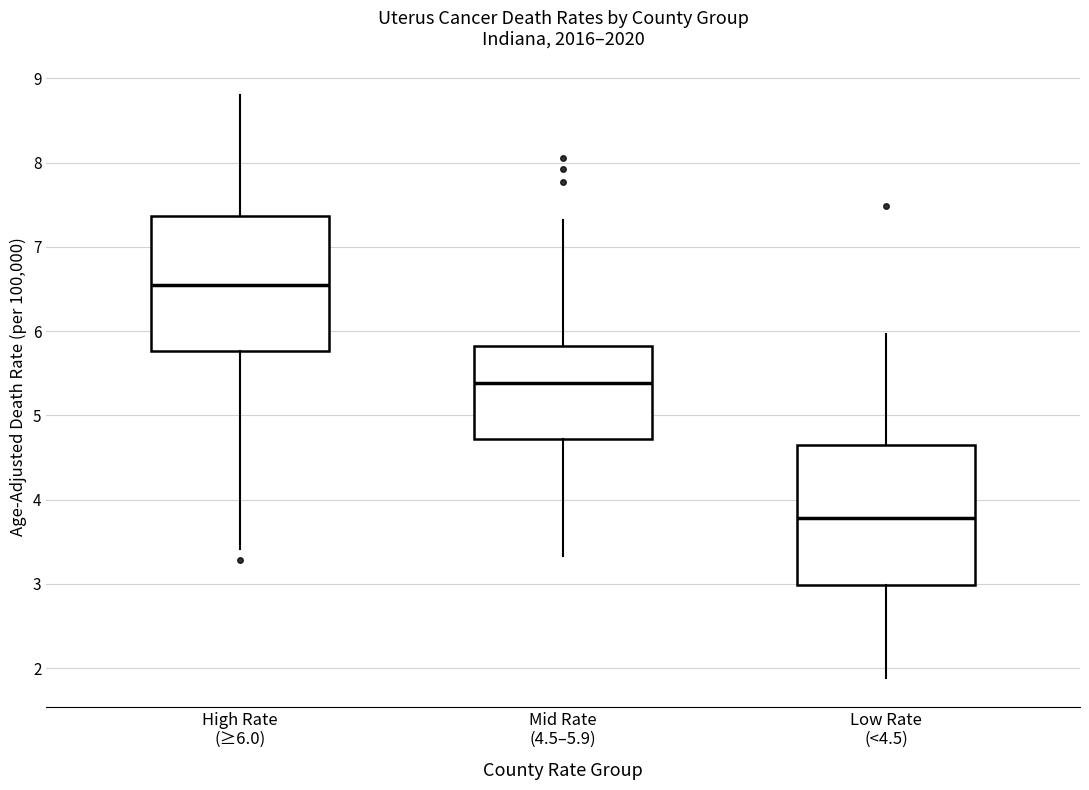

Reading left to right, read every box against the y-axis: the position of its median line, the range the box covers, and the ends of its whiskers. The values are not printed on the chart, so give them approximately, as read against the axis.

High Rate (≥6.0): median 6.5, box 5.8 to 7.4, whiskers 3.4 to 8.8
Mid Rate (4.5–5.9): median 5.4, box 4.7 to 5.8, whiskers 3.3 to 7.3
Low Rate (<4.5): median 3.8, box 3.0 to 4.7, whiskers 1.9 to 6.0